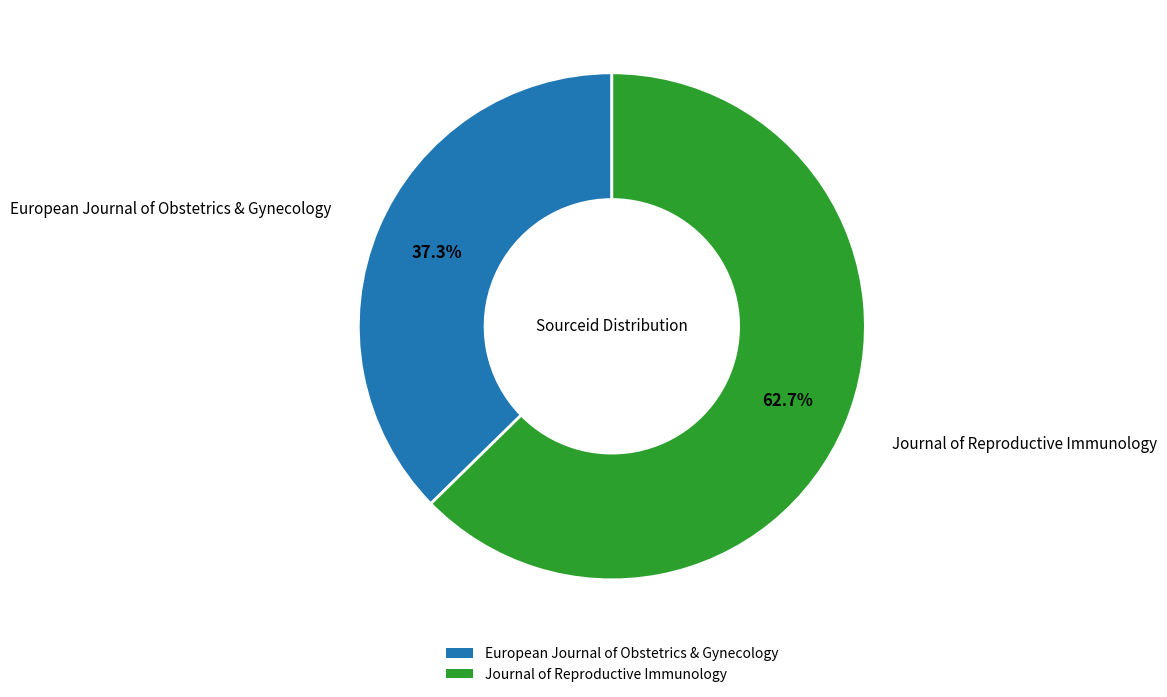

To the nearest percent, what is the difference between the largest and smallest slice percentages?

25%